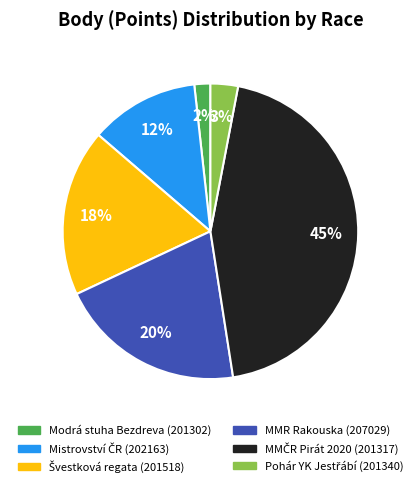

How many slices are in this pie chart?

6